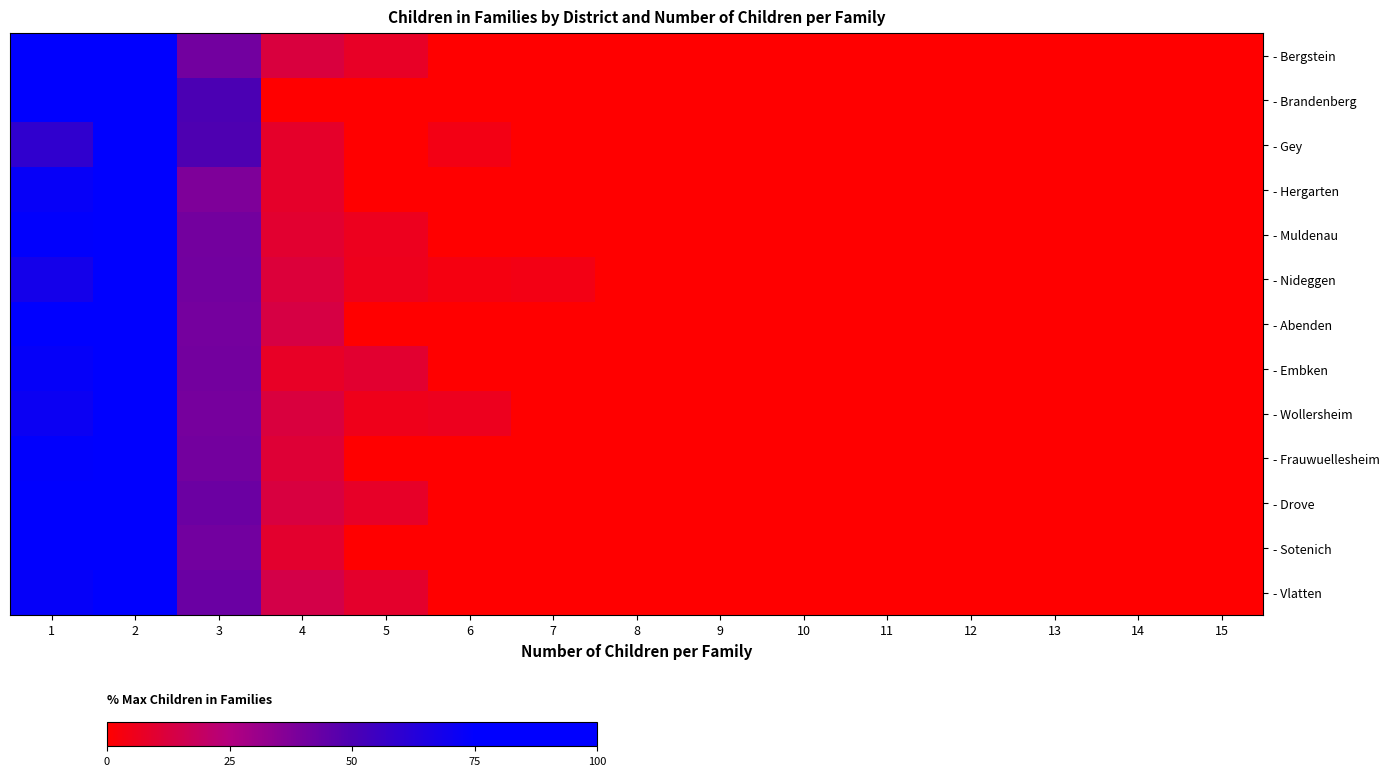

Which series has the largest range (max minus min)?

- Bergstein